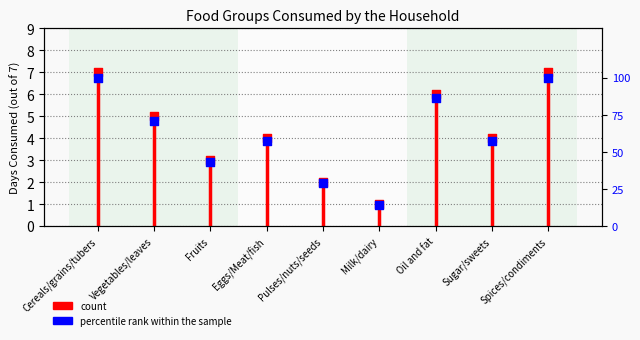

What is the change in value from Vegetables/leaves to Sugar/sweets?

-1